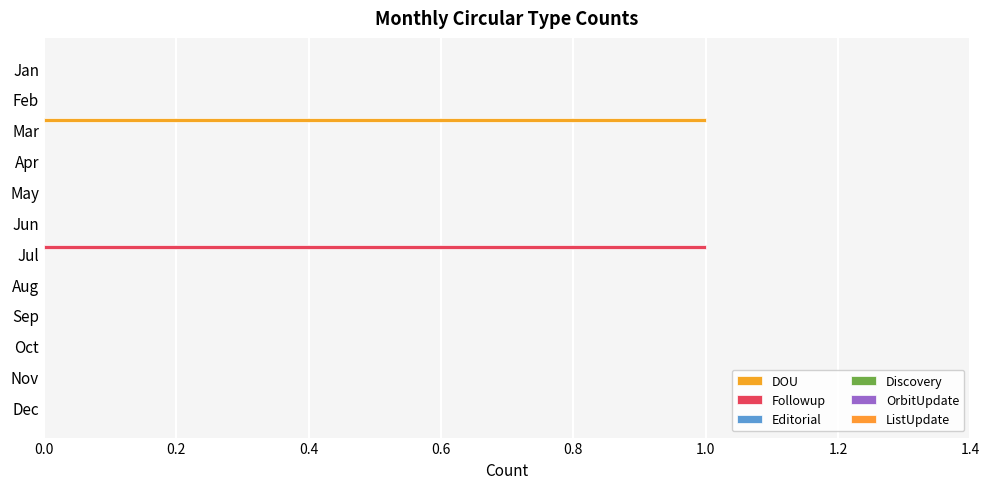

Count the Followup values in the range 0 to 1.

12